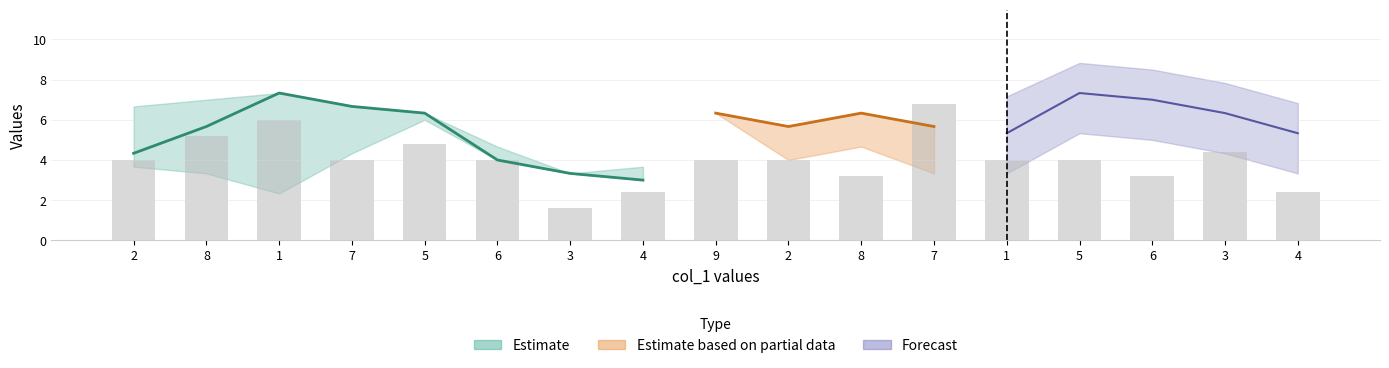

Which has a higher value, 4 or 2?

2